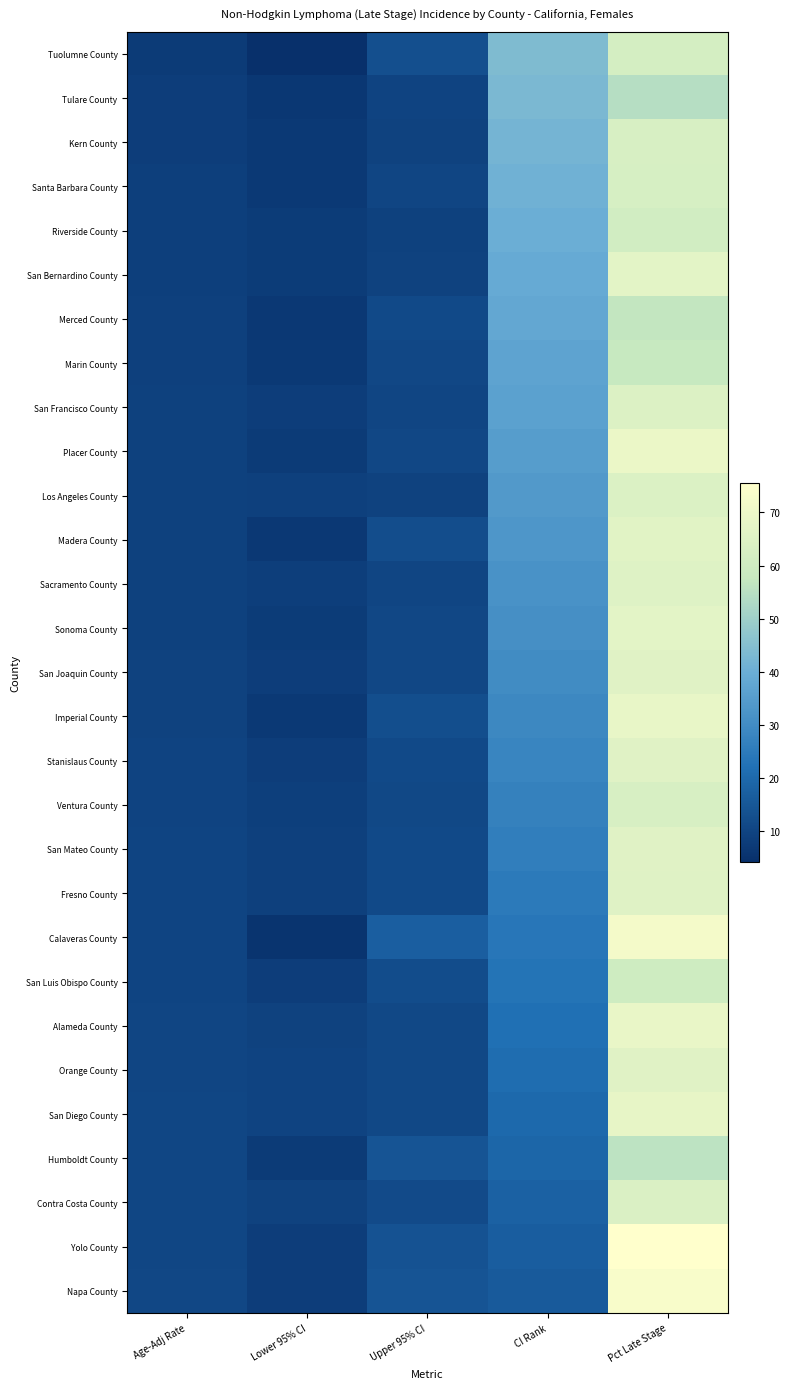

Reading left to right, transcribe all the data shown in this chart.

Tuolumne County: Age-Adj Rate=7.5	Lower 95% CI=4.2	Upper 95% CI=13.1	CI Rank=44.0	Pct Late Stage=62.1
Tulare County: Age-Adj Rate=7.9	Lower 95% CI=6.3	Upper 95% CI=9.7	CI Rank=43.0	Pct Late Stage=54.6
Kern County: Age-Adj Rate=8.0	Lower 95% CI=6.8	Upper 95% CI=9.4	CI Rank=42.0	Pct Late Stage=62.9
Santa Barbara County: Age-Adj Rate=8.4	Lower 95% CI=6.9	Upper 95% CI=10.1	CI Rank=41.0	Pct Late Stage=62.5
Riverside County: Age-Adj Rate=8.4	Lower 95% CI=7.7	Upper 95% CI=9.1	CI Rank=40.0	Pct Late Stage=61.0
San Bernardino County: Age-Adj Rate=8.6	Lower 95% CI=7.8	Upper 95% CI=9.4	CI Rank=39.0	Pct Late Stage=66.8
Merced County: Age-Adj Rate=8.7	Lower 95% CI=6.5	Upper 95% CI=11.3	CI Rank=38.0	Pct Late Stage=57.0
Marin County: Age-Adj Rate=8.7	Lower 95% CI=6.9	Upper 95% CI=10.8	CI Rank=37.0	Pct Late Stage=57.9
San Francisco County: Age-Adj Rate=9.0	Lower 95% CI=7.9	Upper 95% CI=10.2	CI Rank=36.0	Pct Late Stage=64.6
Placer County: Age-Adj Rate=9.0	Lower 95% CI=7.5	Upper 95% CI=10.8	CI Rank=35.0	Pct Late Stage=69.2
Los Angeles County: Age-Adj Rate=9.1	Lower 95% CI=8.7	Upper 95% CI=9.4	CI Rank=34.0	Pct Late Stage=64.3
Madera County: Age-Adj Rate=9.1	Lower 95% CI=6.5	Upper 95% CI=12.4	CI Rank=33.0	Pct Late Stage=66.1
Sacramento County: Age-Adj Rate=9.1	Lower 95% CI=8.3	Upper 95% CI=10.1	CI Rank=32.0	Pct Late Stage=65.2
Sonoma County: Age-Adj Rate=9.2	Lower 95% CI=7.8	Upper 95% CI=10.8	CI Rank=31.0	Pct Late Stage=66.7
San Joaquin County: Age-Adj Rate=9.3	Lower 95% CI=8.0	Upper 95% CI=10.7	CI Rank=30.0	Pct Late Stage=65.8
Imperial County: Age-Adj Rate=9.4	Lower 95% CI=6.8	Upper 95% CI=12.6	CI Rank=29.0	Pct Late Stage=68.2
Stanislaus County: Age-Adj Rate=9.6	Lower 95% CI=8.1	Upper 95% CI=11.3	CI Rank=28.0	Pct Late Stage=65.8
Ventura County: Age-Adj Rate=9.7	Lower 95% CI=8.6	Upper 95% CI=11.0	CI Rank=27.0	Pct Late Stage=62.9
San Mateo County: Age-Adj Rate=9.9	Lower 95% CI=8.7	Upper 95% CI=11.2	CI Rank=26.0	Pct Late Stage=65.8
Fresno County: Age-Adj Rate=9.9	Lower 95% CI=8.7	Upper 95% CI=11.2	CI Rank=25.0	Pct Late Stage=65.3
Calaveras County: Age-Adj Rate=9.9	Lower 95% CI=5.5	Upper 95% CI=17.1	CI Rank=24.0	Pct Late Stage=72.0
San Luis Obispo County: Age-Adj Rate=9.9	Lower 95% CI=8.0	Upper 95% CI=12.2	CI Rank=23.0	Pct Late Stage=60.0
Alameda County: Age-Adj Rate=10.2	Lower 95% CI=9.3	Upper 95% CI=11.1	CI Rank=22.0	Pct Late Stage=68.5
Orange County: Age-Adj Rate=10.2	Lower 95% CI=9.6	Upper 95% CI=10.9	CI Rank=21.0	Pct Late Stage=65.8
San Diego County: Age-Adj Rate=10.4	Lower 95% CI=9.7	Upper 95% CI=11.1	CI Rank=20.0	Pct Late Stage=68.0
Humboldt County: Age-Adj Rate=10.4	Lower 95% CI=7.4	Upper 95% CI=14.3	CI Rank=19.0	Pct Late Stage=55.8
Contra Costa County: Age-Adj Rate=10.5	Lower 95% CI=9.4	Upper 95% CI=11.6	CI Rank=18.0	Pct Late Stage=64.1
Yolo County: Age-Adj Rate=10.6	Lower 95% CI=8.0	Upper 95% CI=13.7	CI Rank=17.0	Pct Late Stage=75.6
Napa County: Age-Adj Rate=10.8	Lower 95% CI=7.9	Upper 95% CI=14.5	CI Rank=16.0	Pct Late Stage=73.5